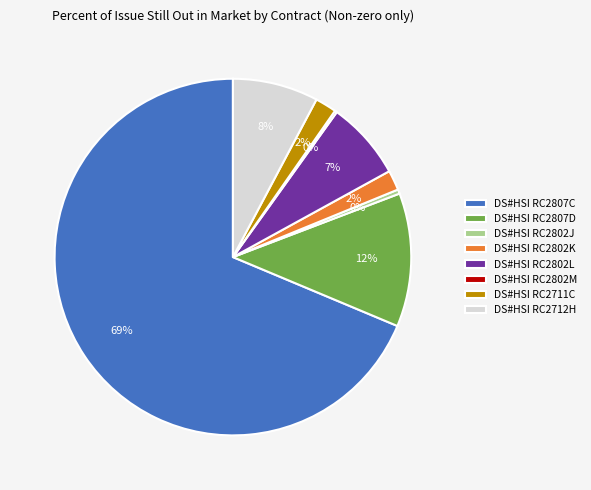

Does DS#HSI RC2807C represent more than half of the total?

Yes